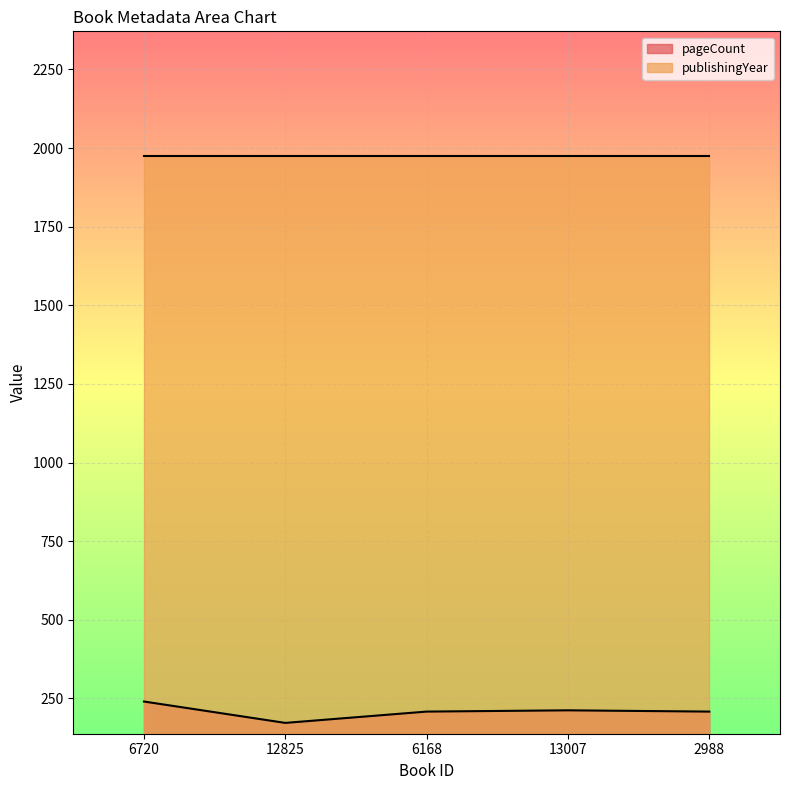

The value at 12825 is 172. True or false?

True